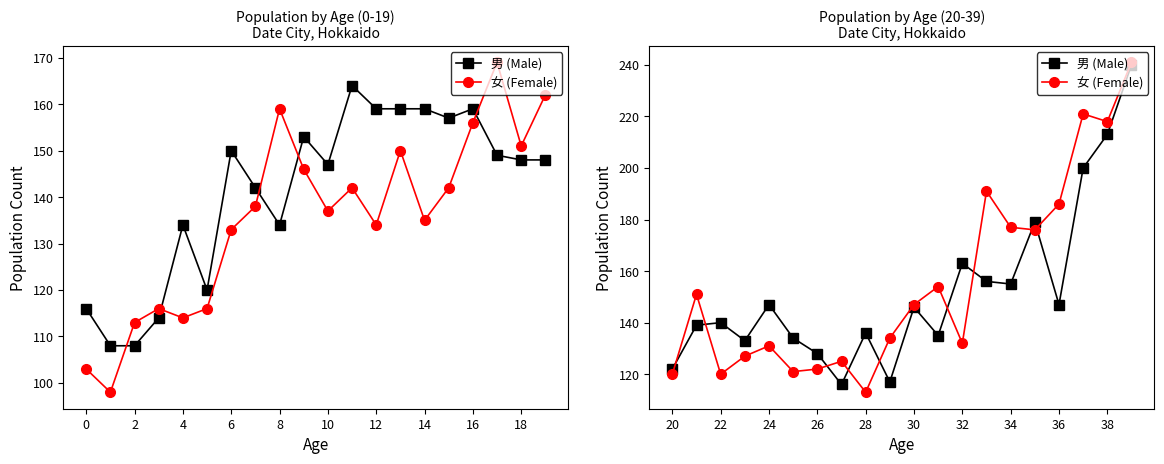

What is the difference between the maximum and second lowest values in the 女 (Female) series?

121